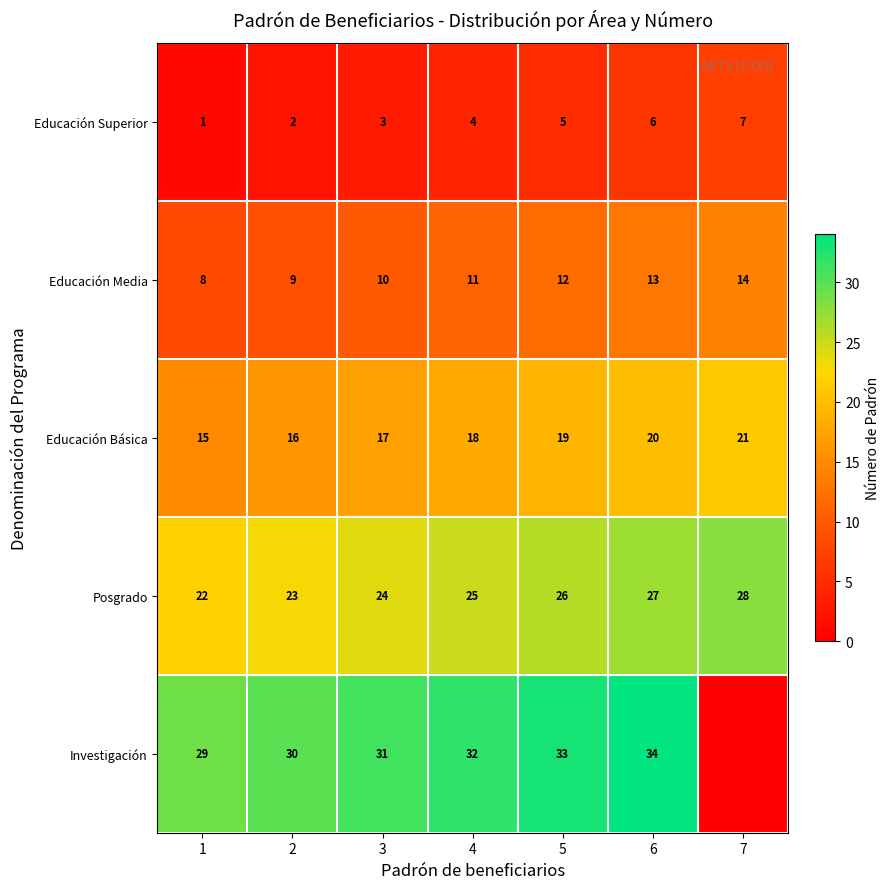

True or false: Educación Superior has a value of 1 at 1.

True